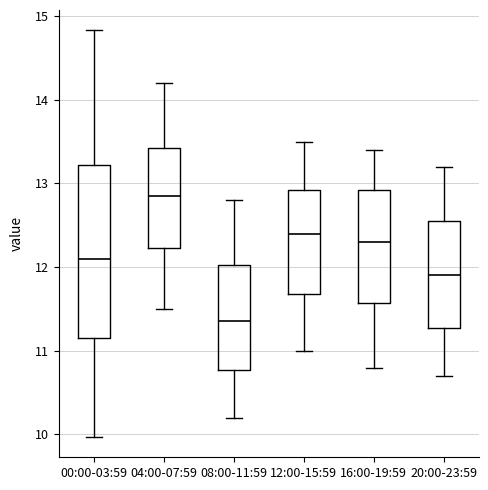

Where does the lower whisker of the box for 20:00-23:59 end on the y-axis? The values are not printed on the chart, so give them approximately, as read against the axis.

10.7